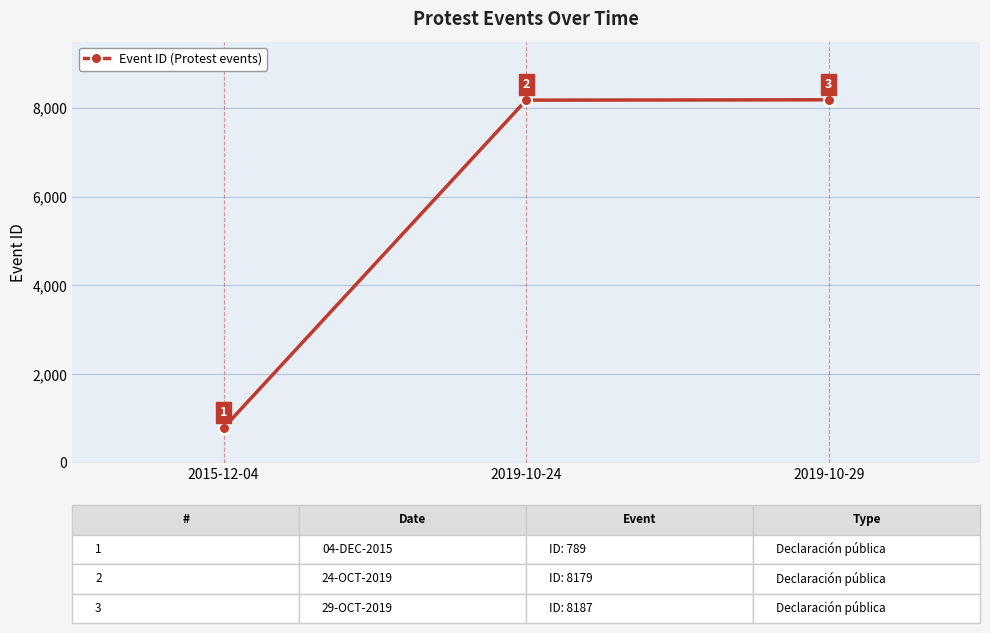

What is the sum of all values?

17155